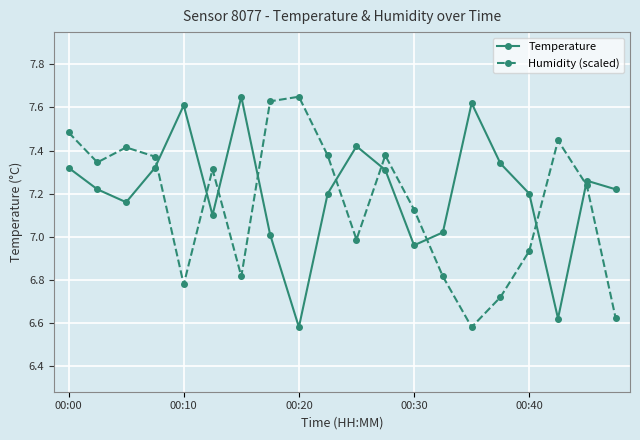

What is the difference between the second highest and second lowest values in the Humidity (scaled) series?

1.0